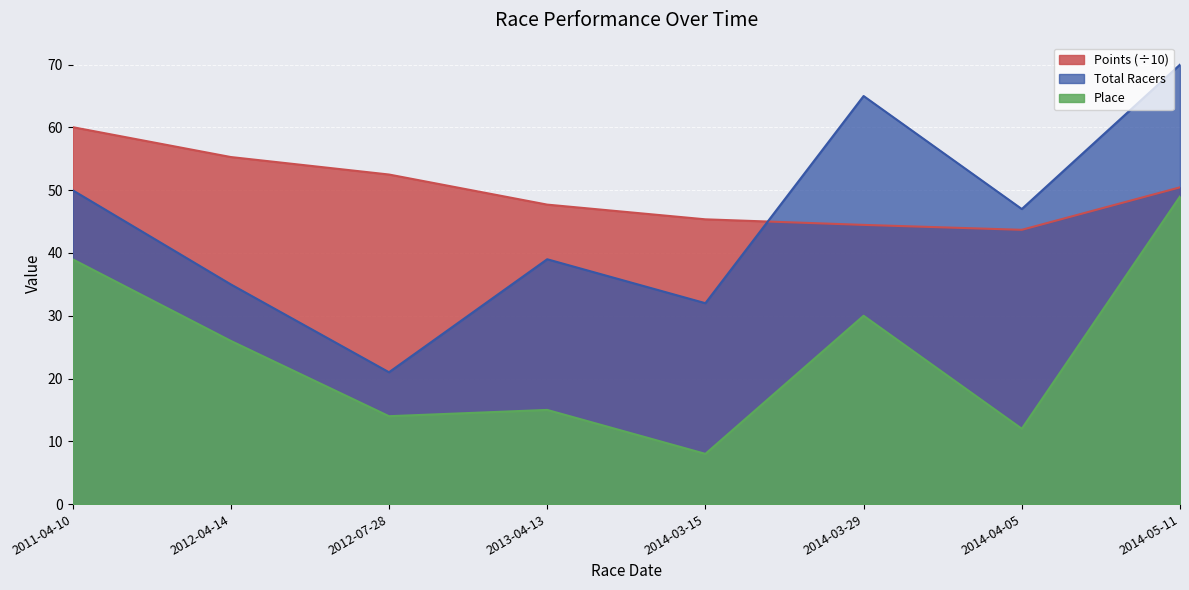

At which category is the sum across all series the highest?

2014-05-11